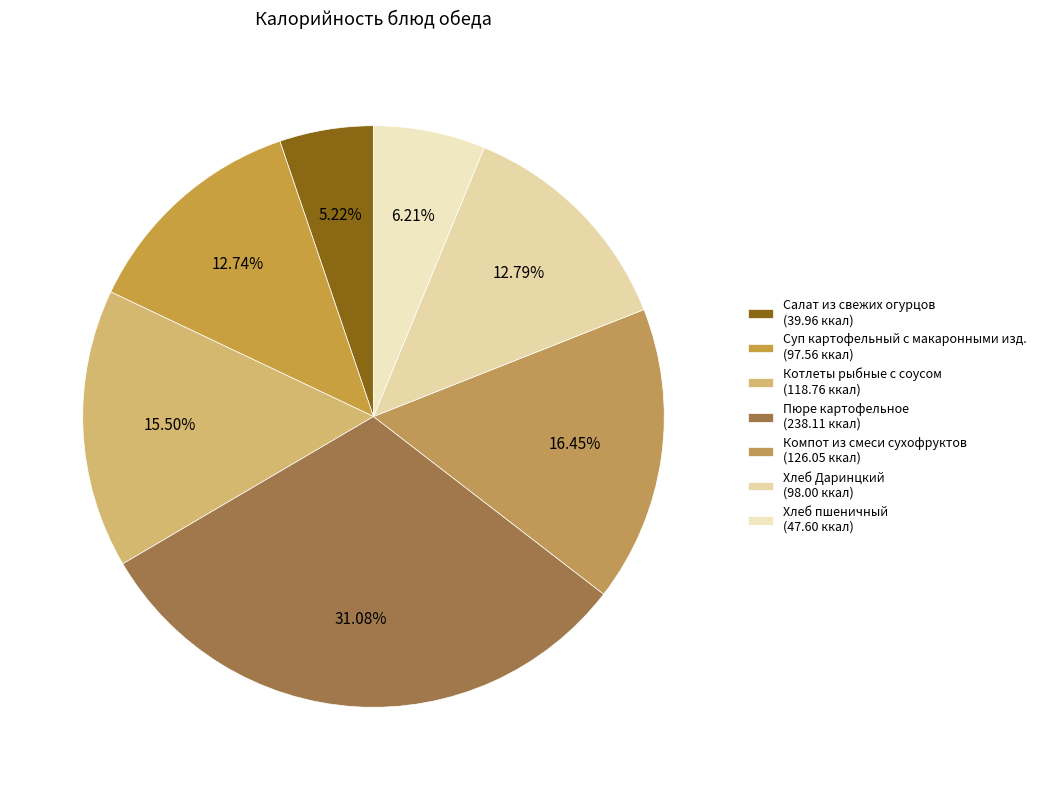

Count the number of slices in the pie.

7